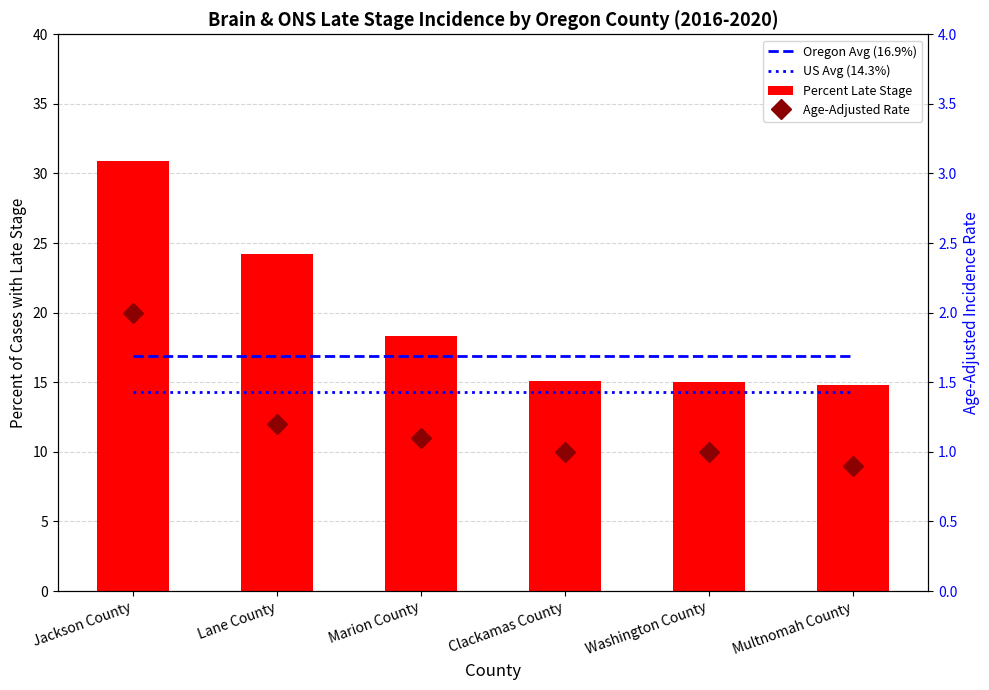

What position from the right is Lane County?

5